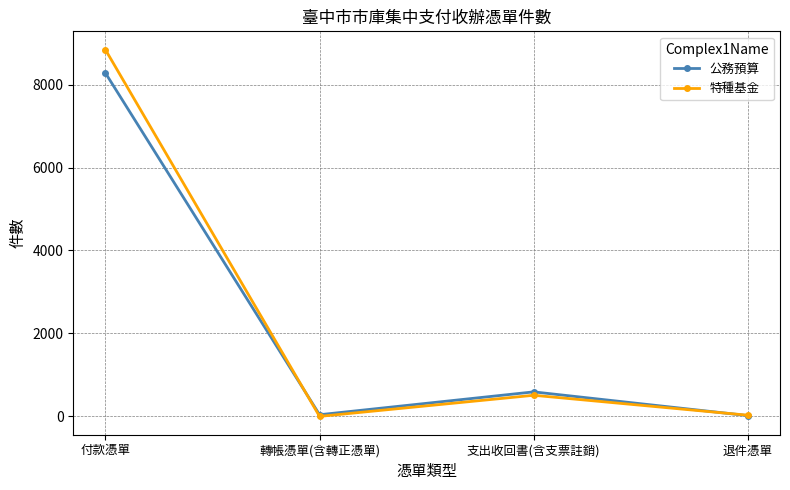

What is the sum of all 公務預算 values?

8930